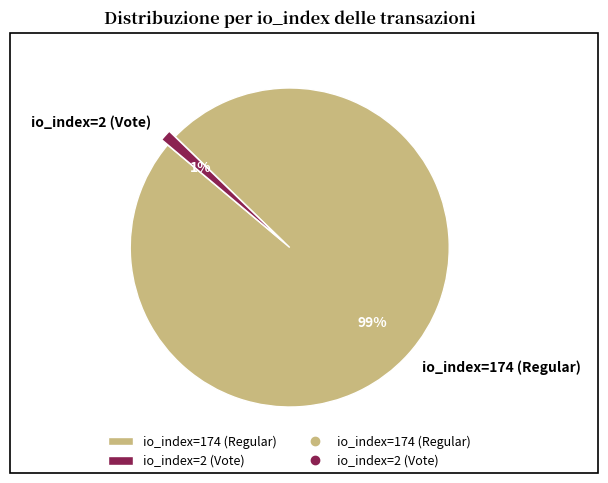

Combined, do io_index=174 (Regular) and io_index=2 (Vote) account for over 50%?

Yes